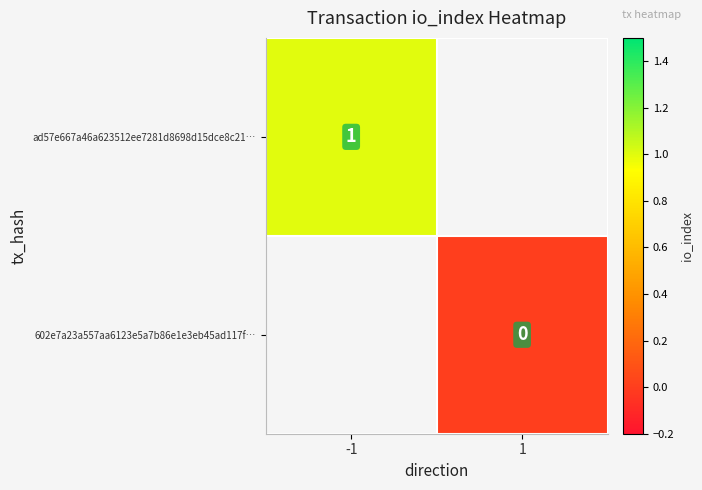

The 602e7a23a557aa6123e5a7b86e1e3eb45ad117f… series shows 0.0 at 1. True or false?

True